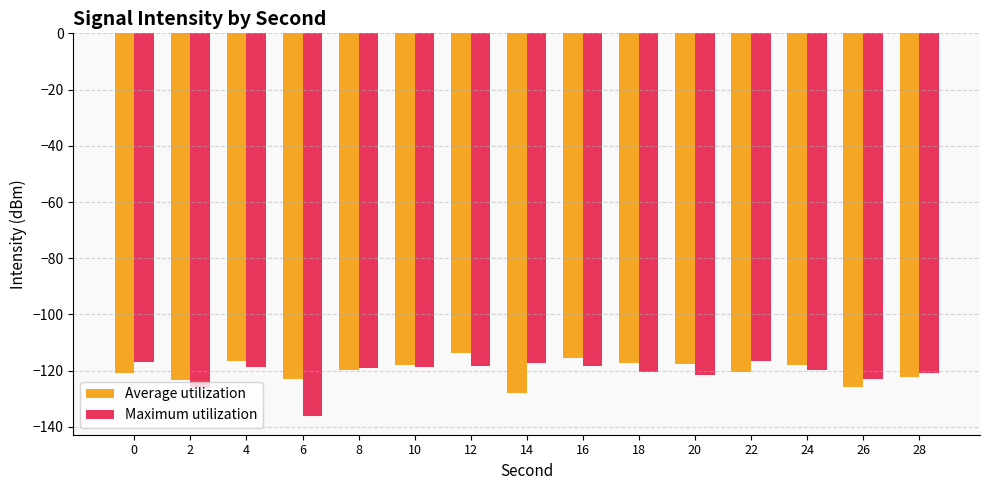

What is the average value of the Maximum utilization series?

-120.7